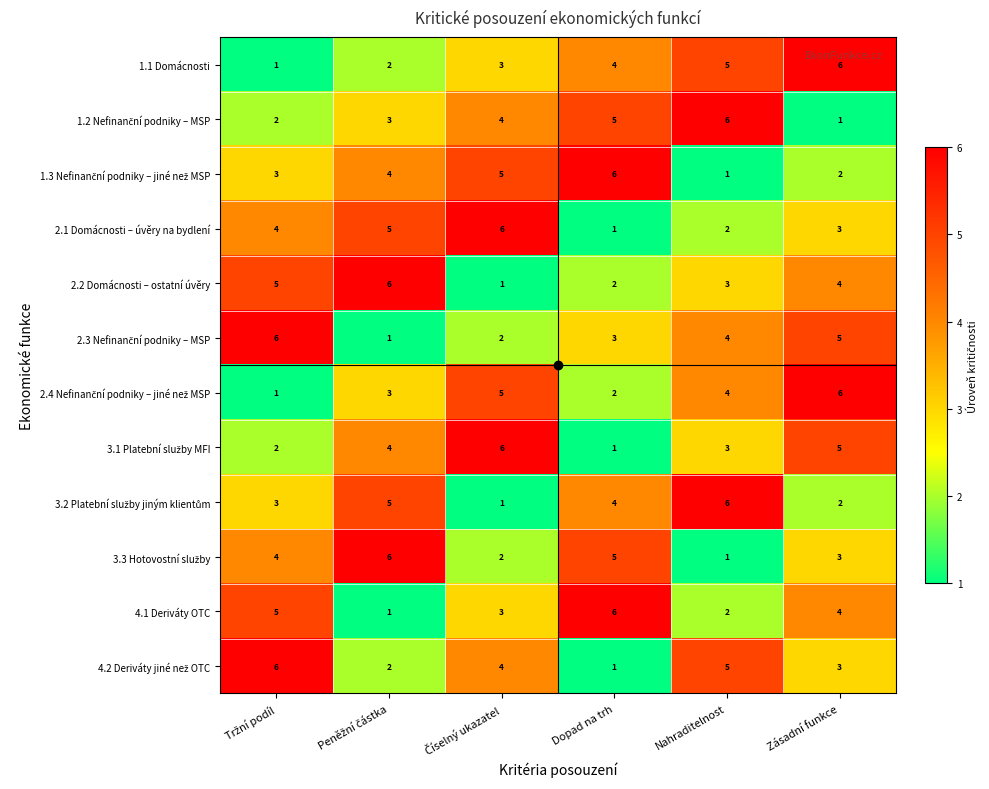

Count the 2.1 Domácnosti – úvěry na bydlení values in the range 2 to 5.

4